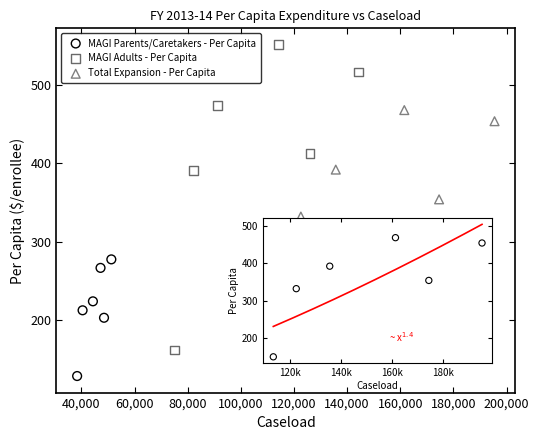

Which series has the largest Y range (max minus min)?

MAGI Adults - Per Capita